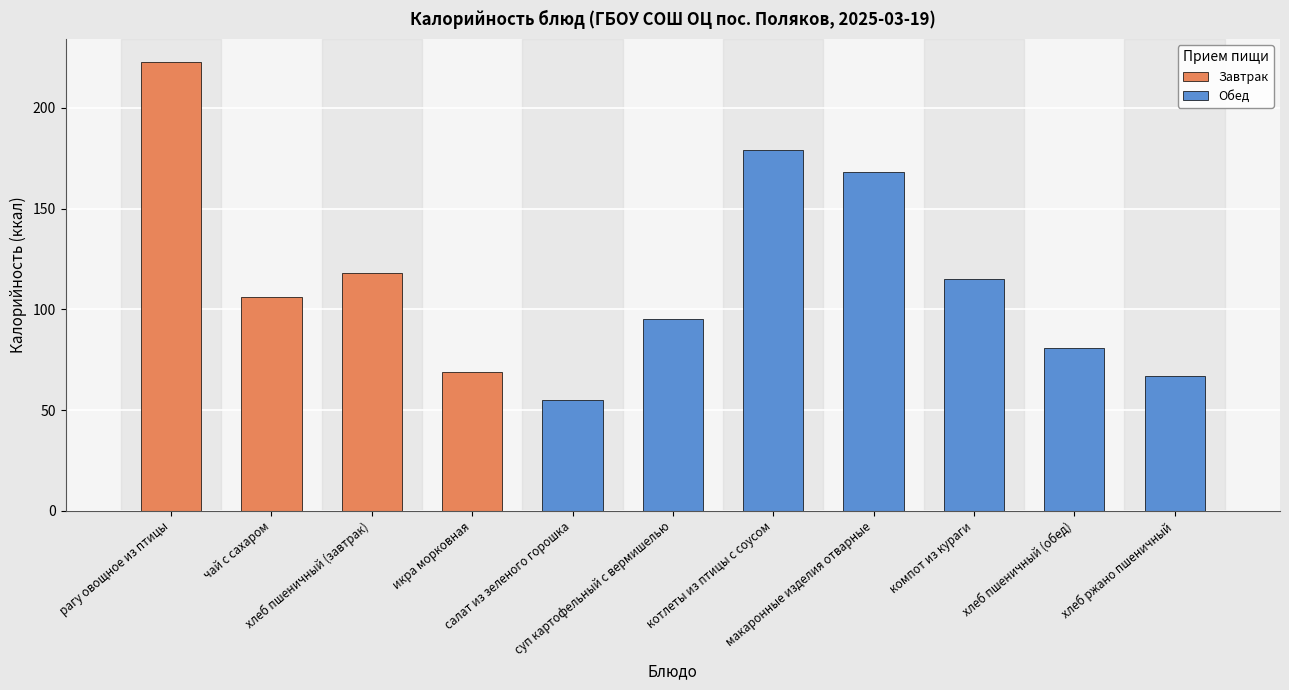

Which has a higher value, хлеб ржано пшеничный or рагу овощное из птицы?

рагу овощное из птицы